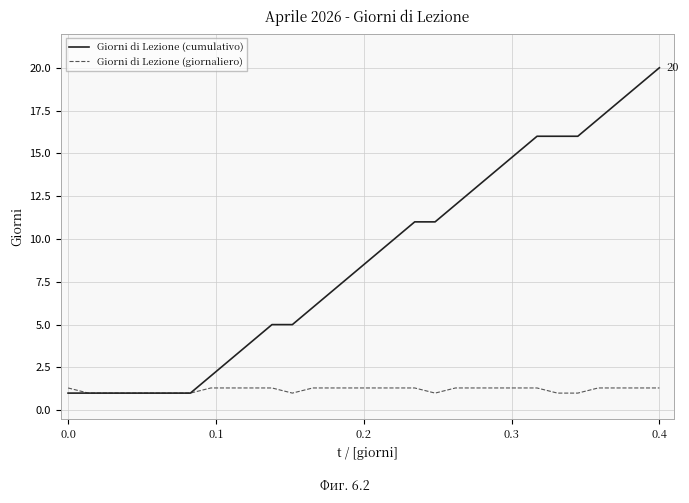

What is the minimum value for Giorni di Lezione (giornaliero)?

1.0